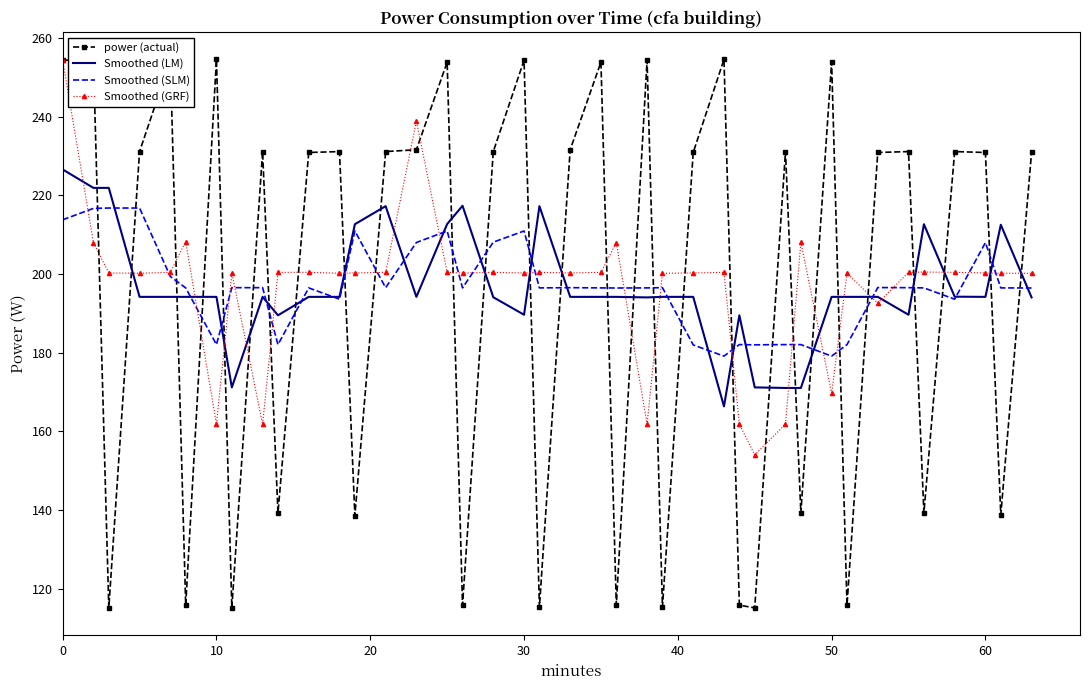

What is the minimum value for Smoothed (SLM)?

179.1